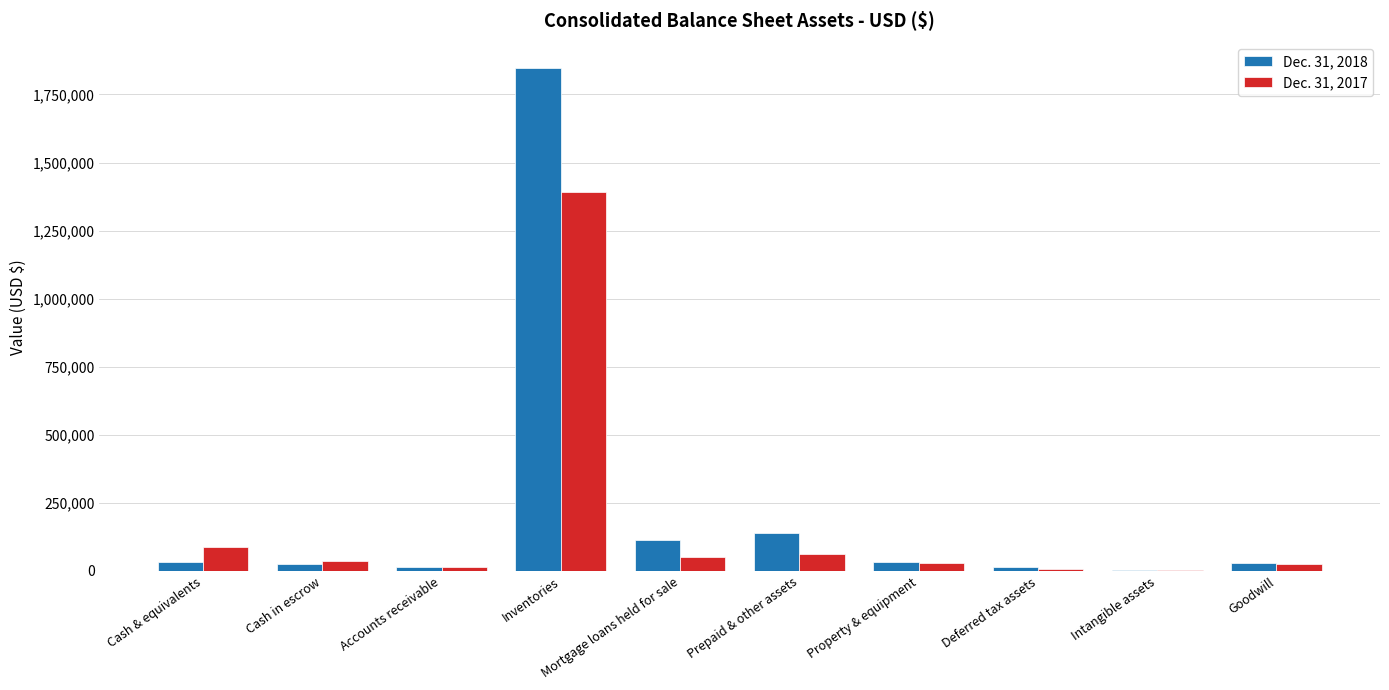

Which series has the largest total across all categories?

Dec. 31, 2018